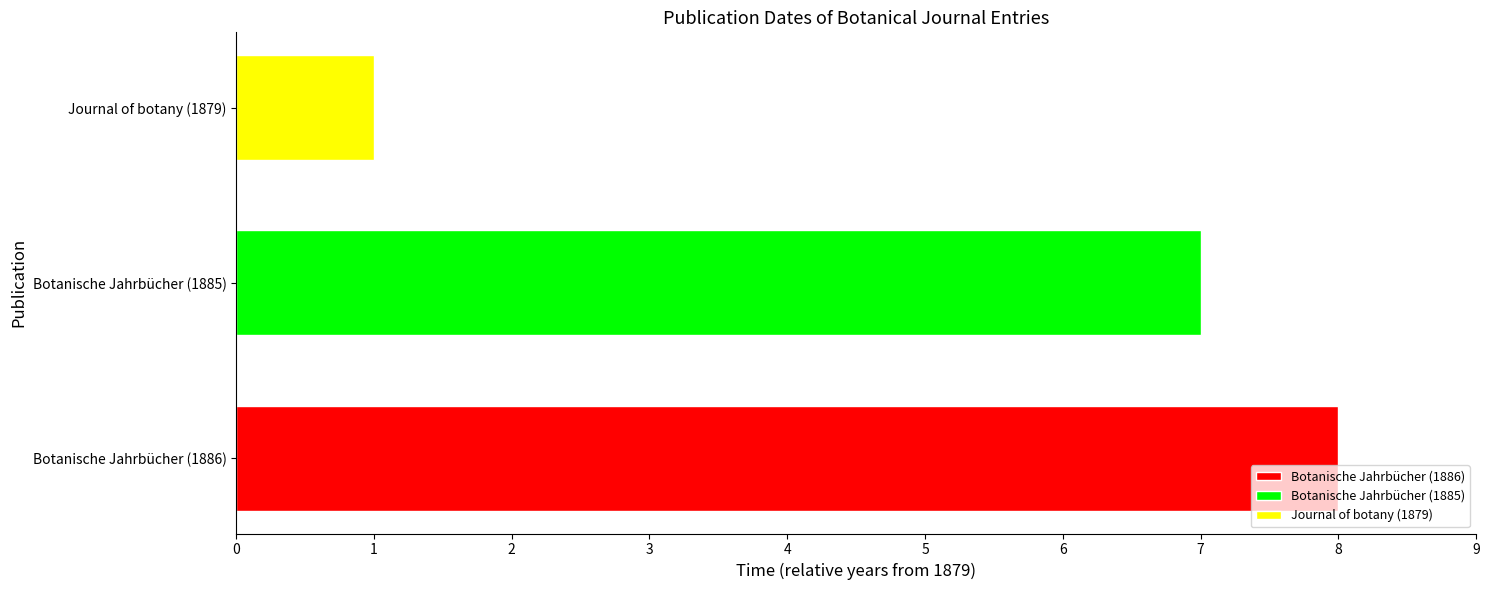

What is the smallest value displayed?

1